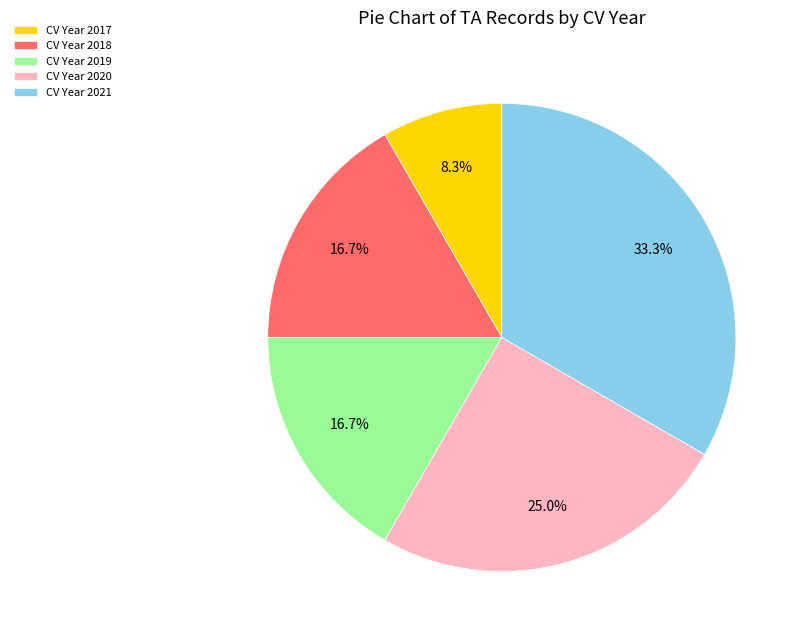

How much of the chart is everything except CV Year 2017?

91.7%